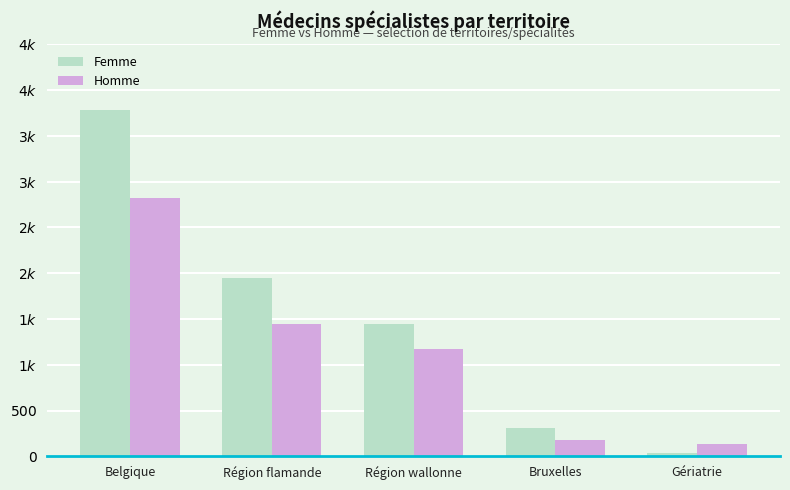

Which series has the largest range (max minus min)?

Femme